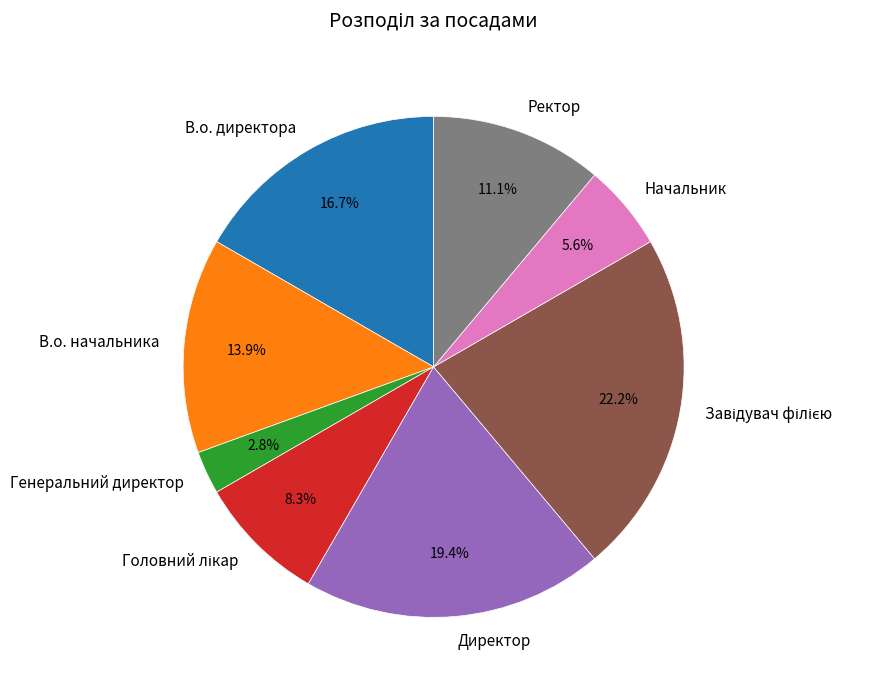

What portion of the pie excludes В.о. начальника?

86.1%